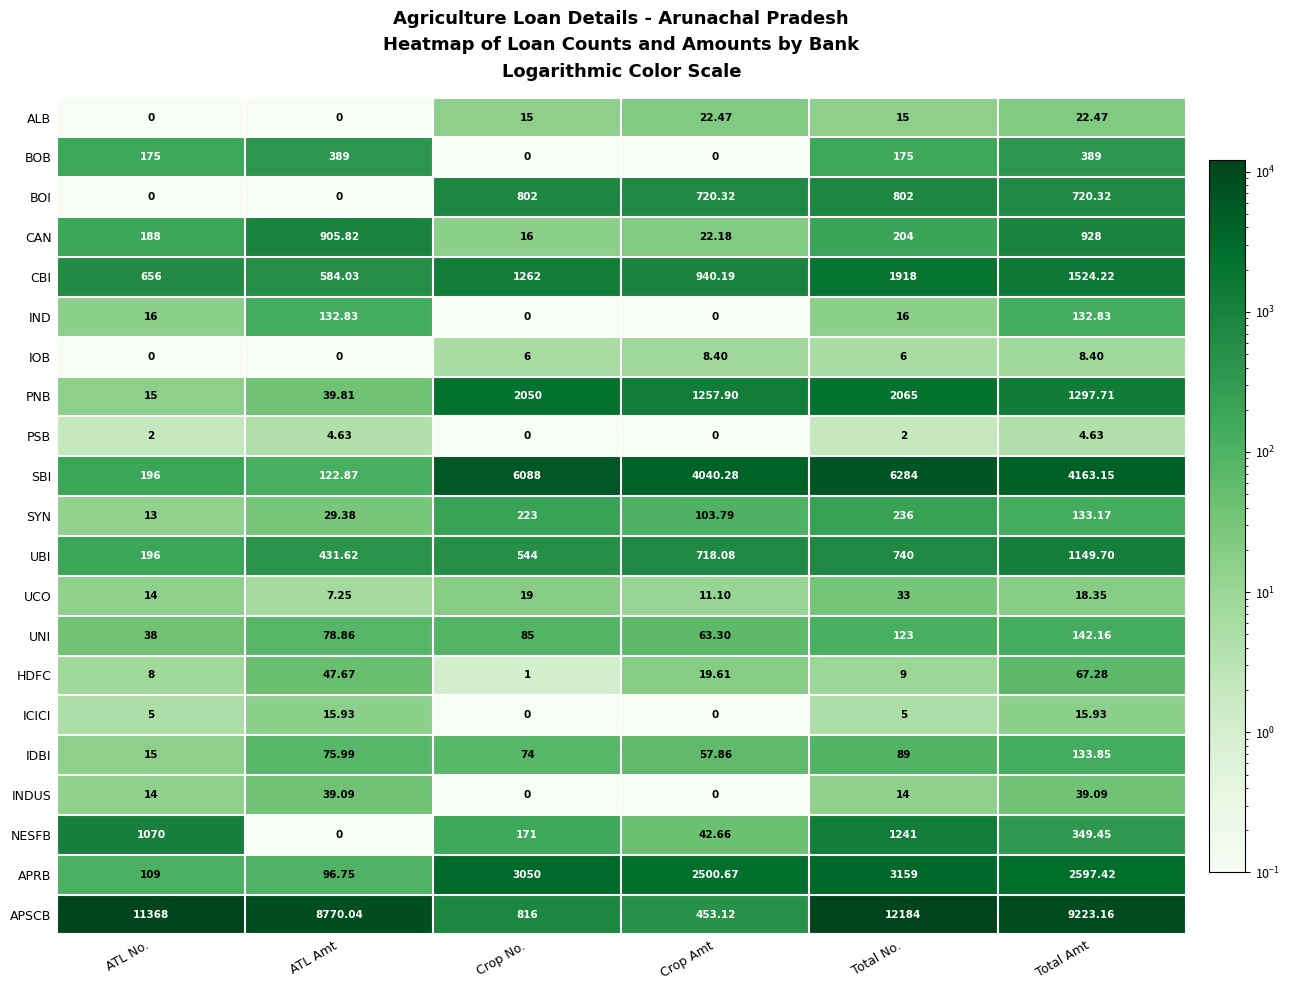

List the series in order of their peak value, highest first.

APSCB, SBI, APRB, PNB, CBI, NESFB, UBI, CAN, BOI, BOB, SYN, UNI, IDBI, IND, HDFC, INDUS, UCO, ALB, ICICI, IOB, PSB